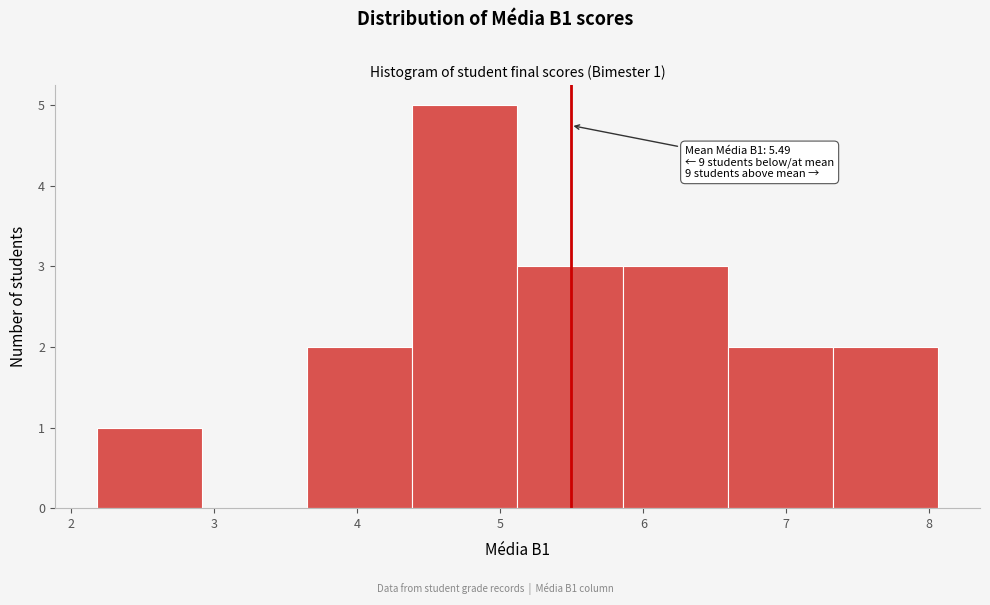

Which range on the x-axis has the tallest bar?

4.4 to 5.1